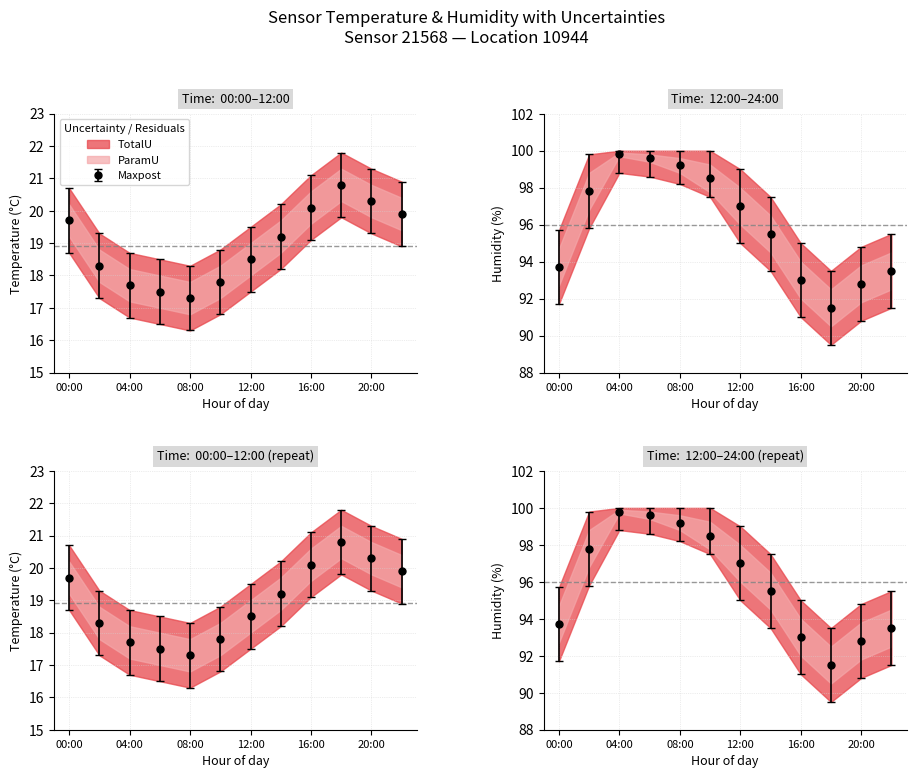

How many interior local valleys does the humidity series have?

1